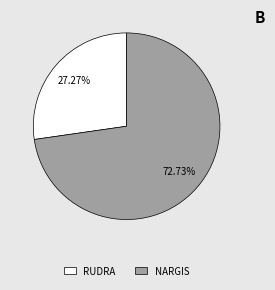

How many slices are in this pie chart?

2